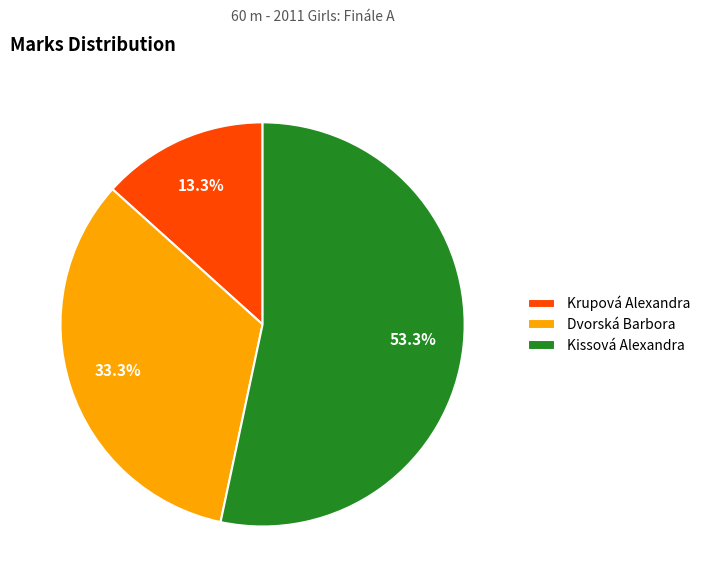

Rank the categories by value from lowest to highest.

Krupová Alexandra, Dvorská Barbora, Kissová Alexandra